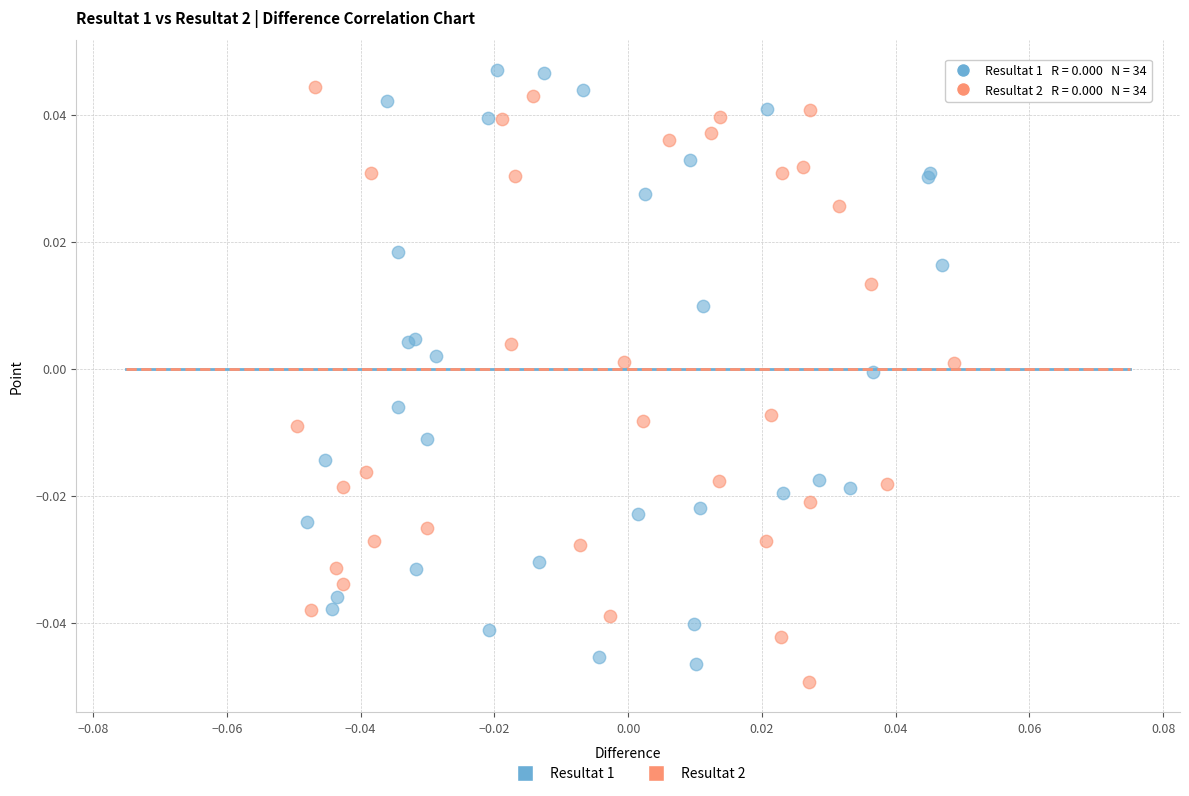

What are all the series names shown in the legend?

Resultat 1, Resultat 2